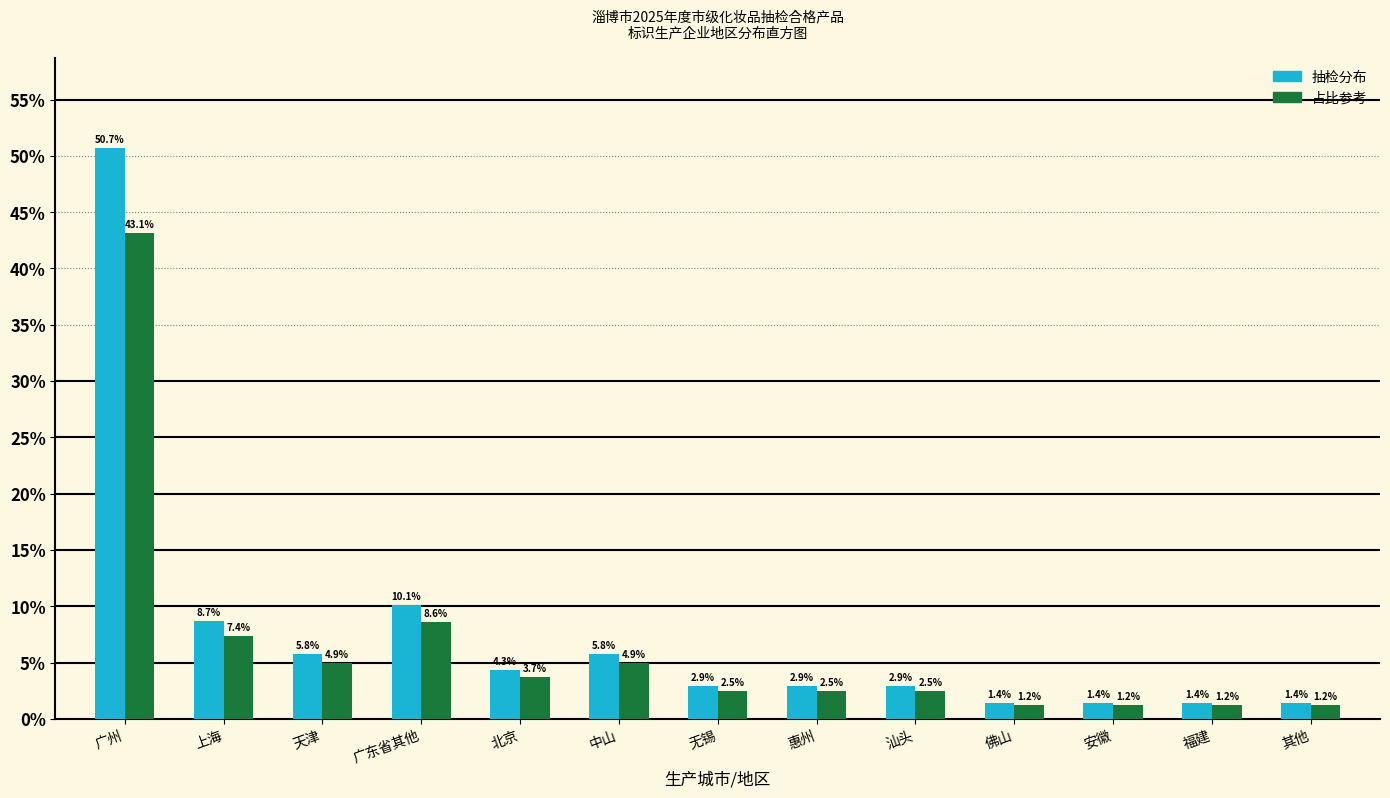

What is the total value across all series at 无锡?

5.4